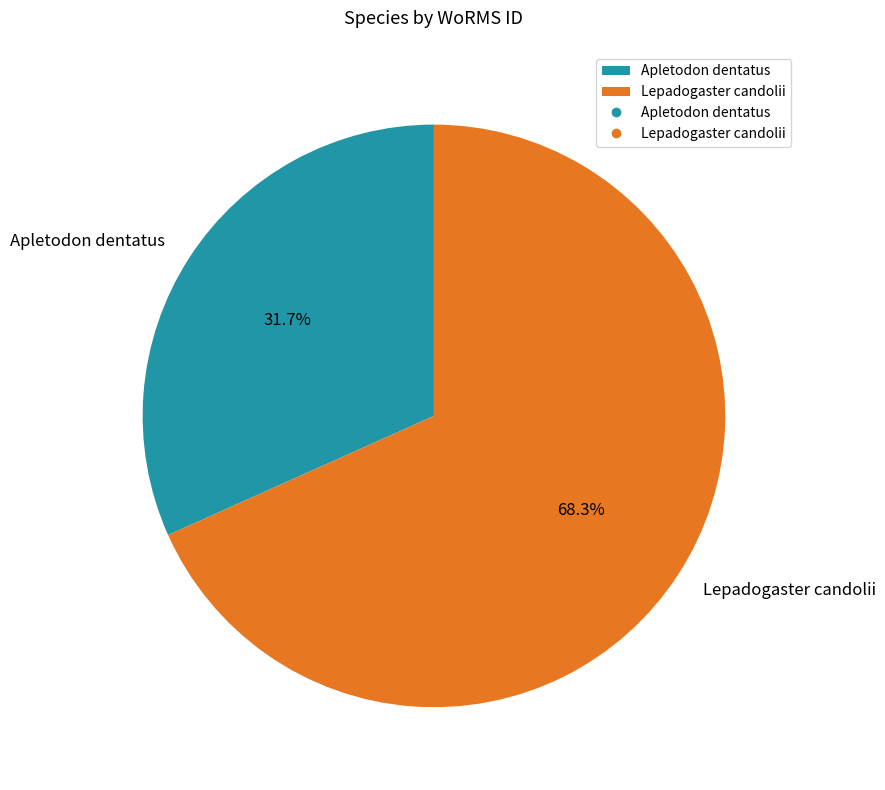

What is the ratio of the value at Apletodon dentatus to the value at Lepadogaster candolii?

0.5